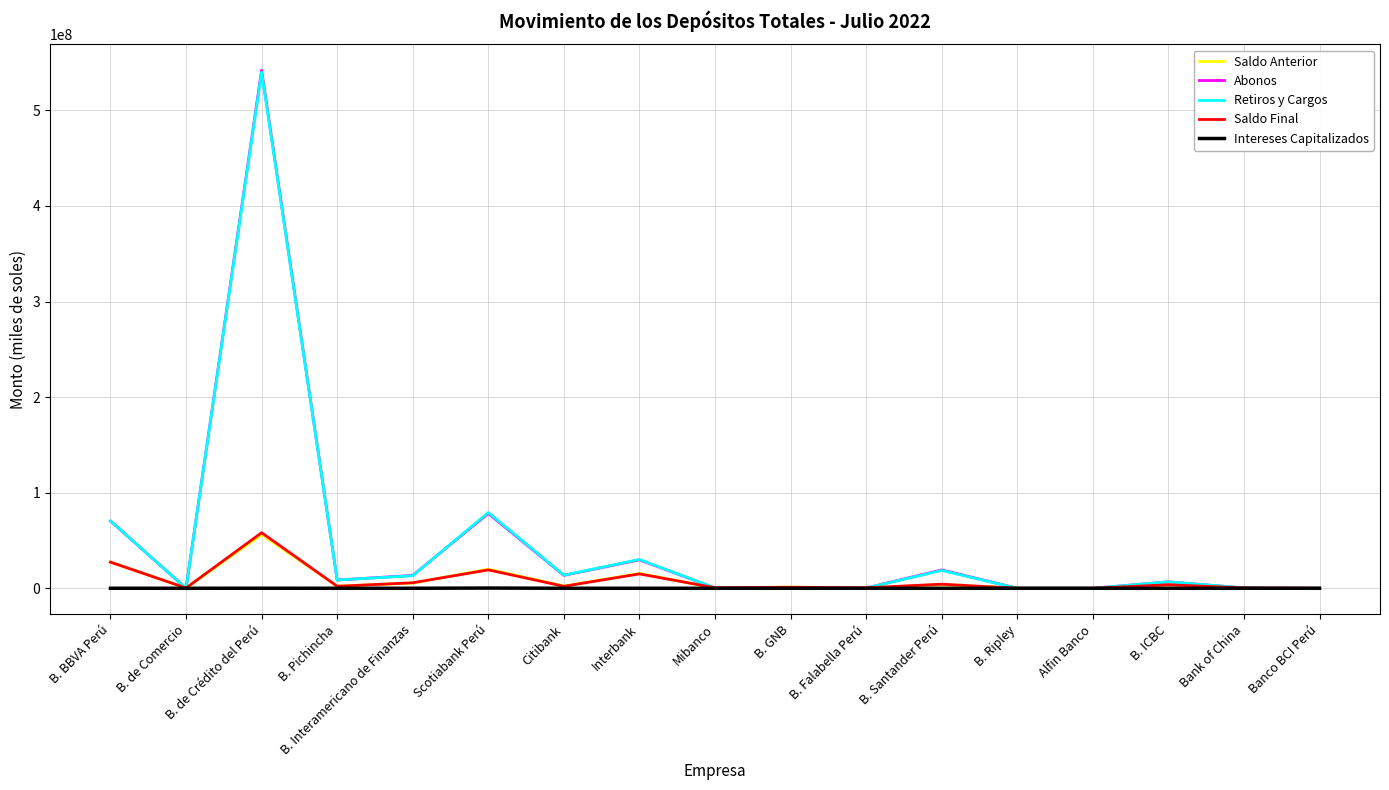

Which series changed the most between B. Pichincha and Scotiabank Perú?

Retiros y Cargos